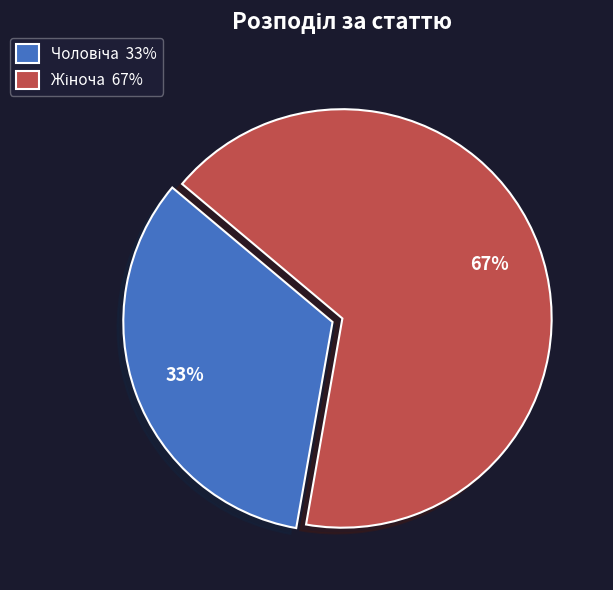

To the nearest percent, what is the average slice percentage?

50%